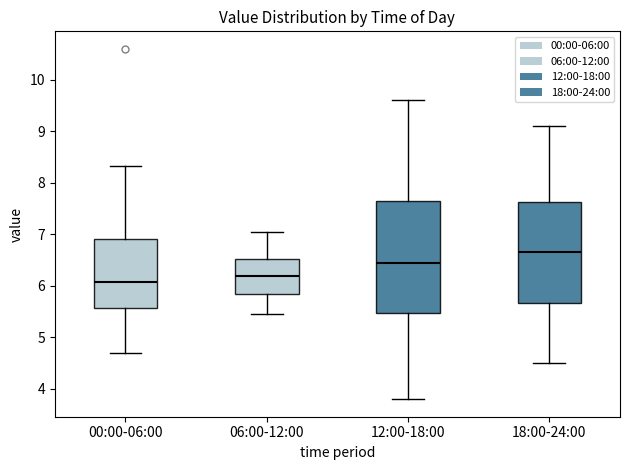

Reading left to right, transcribe this box plot: for each box, give where its median line is, the range the box spans, and where its two whiskers end, as read against the y-axis. The values are not printed on the chart, so give them approximately, as read against the axis.

00:00-06:00: median 6.1, box 5.6 to 6.9, whiskers 4.7 to 8.3
06:00-12:00: median 6.2, box 5.8 to 6.5, whiskers 5.5 to 7.1
12:00-18:00: median 6.5, box 5.5 to 7.7, whiskers 3.8 to 9.6
18:00-24:00: median 6.7, box 5.7 to 7.6, whiskers 4.5 to 9.1